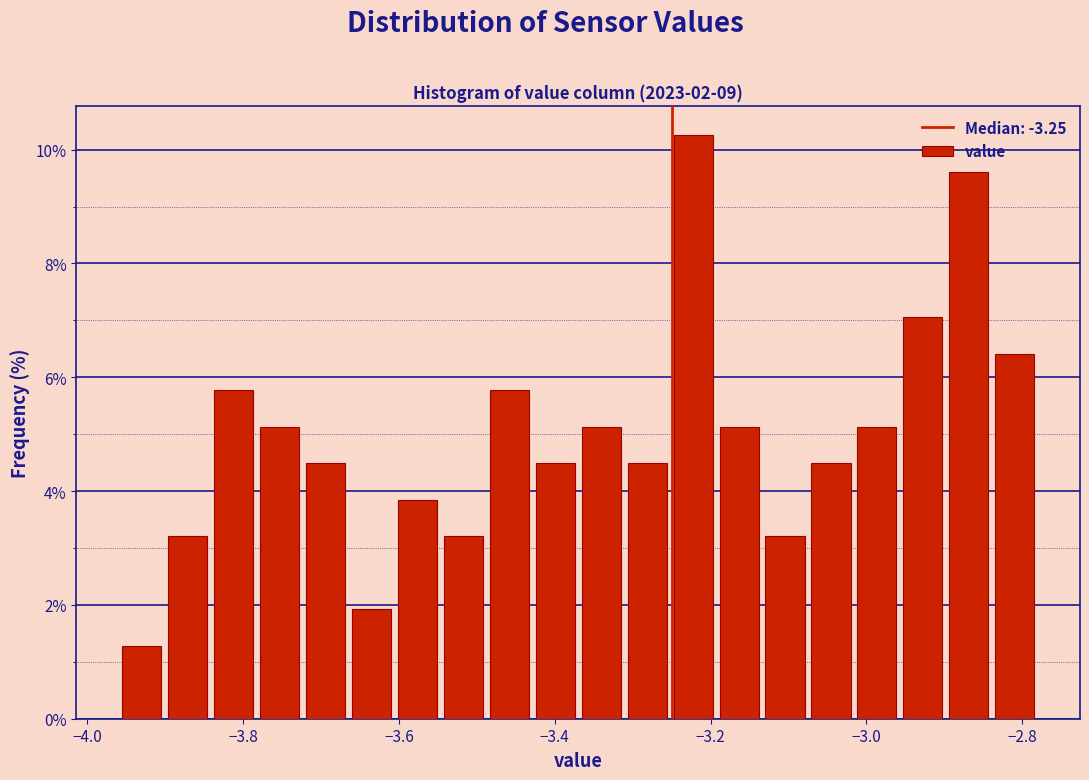

Read against the x-axis, roughly where is the centre of the tallest bar?

-3.22